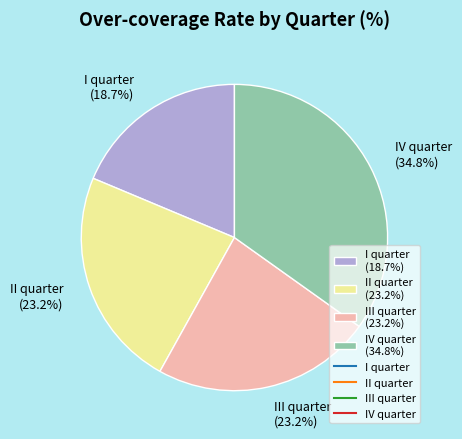

True or false: II quarter accounts for 23% of the total.

True